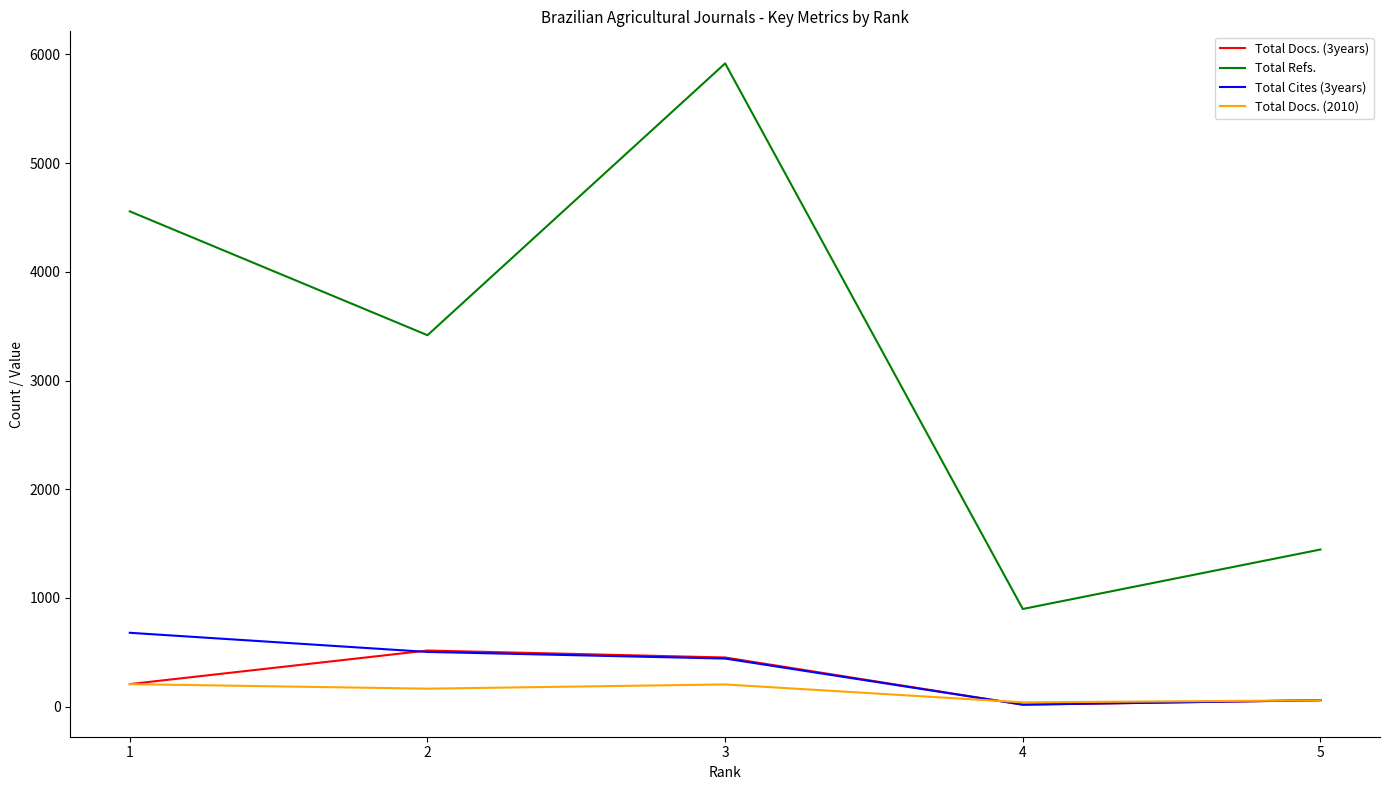

How many interior local valleys does the Total Refs. series have?

2